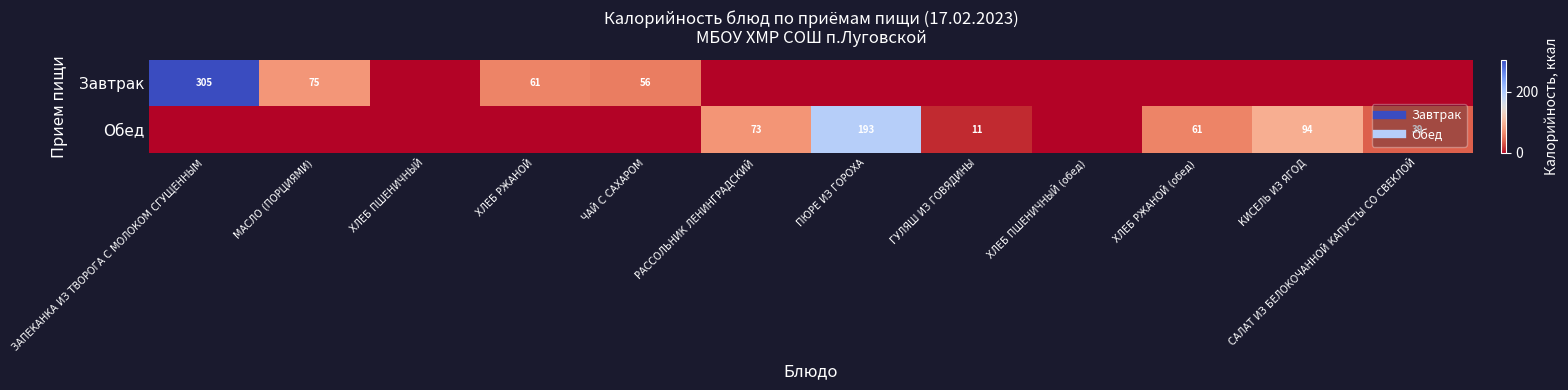

How many data points in Обед are above 11?

5